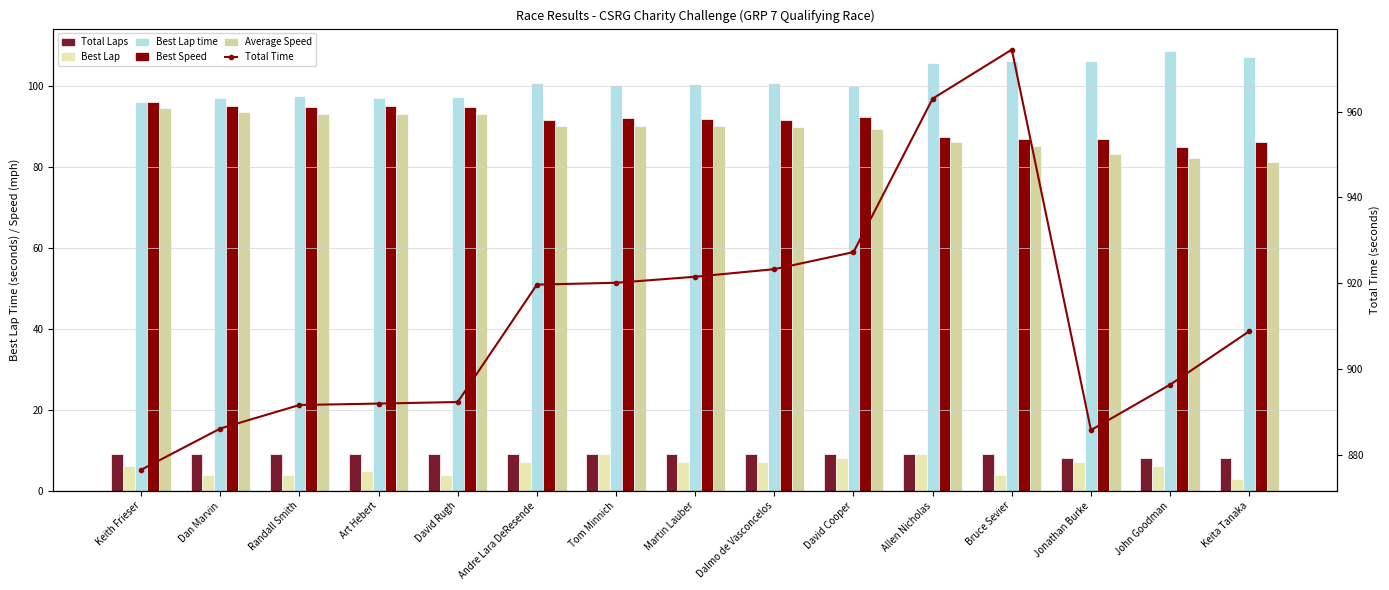

Between John Goodman and Keita Tanaka, which series saw the biggest shift?

Total Time